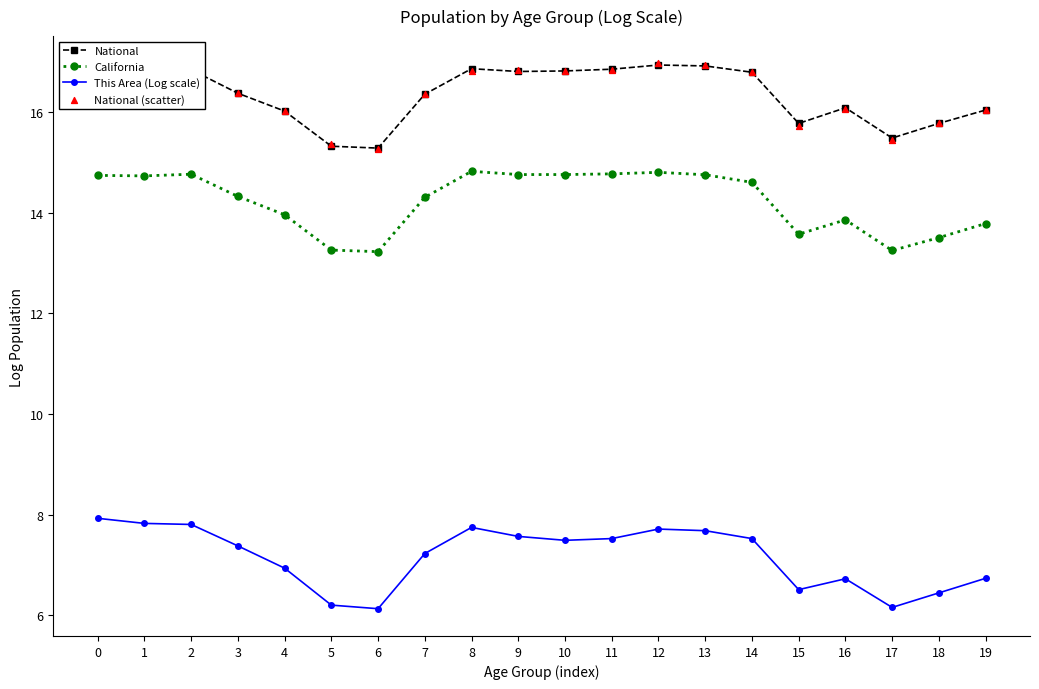

Which series has the largest Y range (max minus min)?

This Area (Log scale)